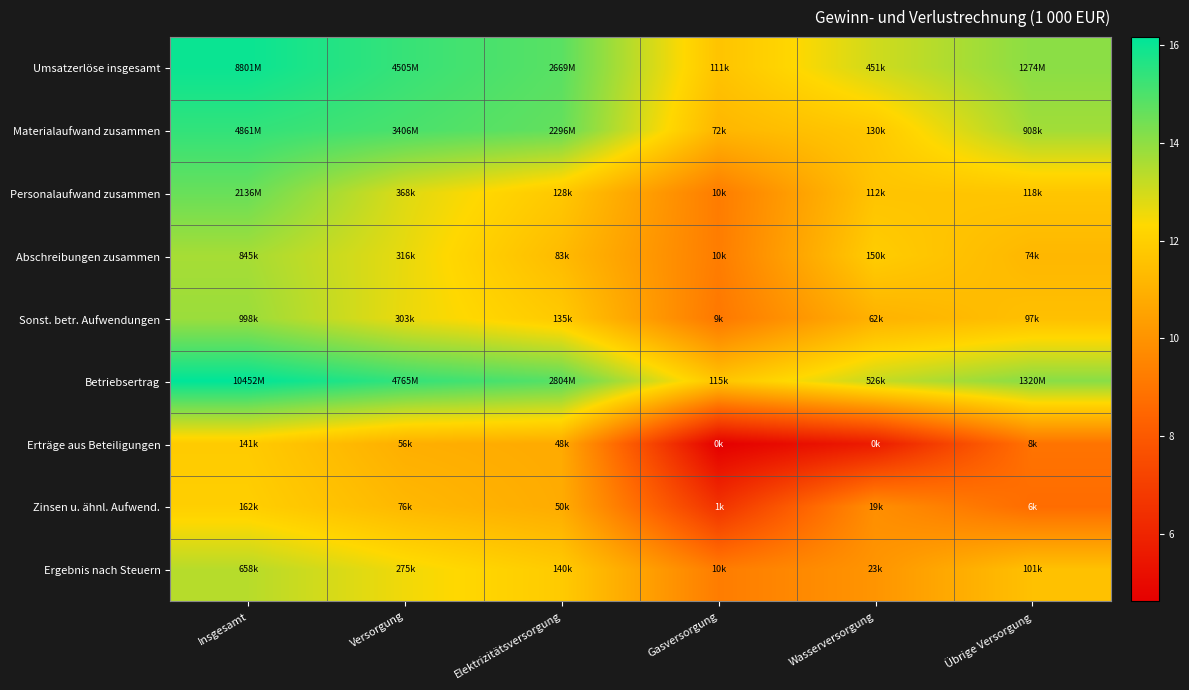

Rank the series at Versorgung from highest to lowest value.

Betriebsertrag, Umsatzerlöse insgesamt, Materialaufwand zusammen, Personalaufwand zusammen, Abschreibungen zusammen, Sonst. betr. Aufwendungen, Ergebnis nach Steuern, Zinsen u. ähnl. Aufwend., Erträge aus Beteiligungen